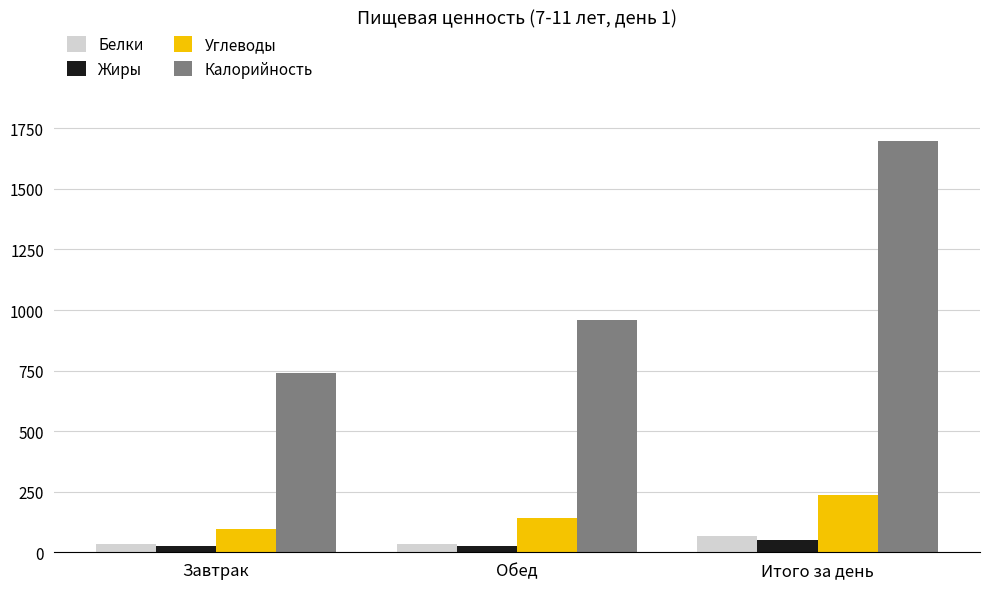

What is the average value of the Углеводы series?

158.5